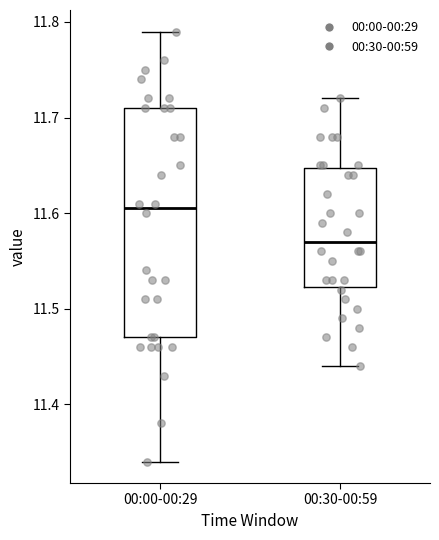

Reading left to right, transcribe this box plot: for each box, give where its median line is, the range the box spans, and where its two whiskers end, as read against the y-axis. The values are not printed on the chart, so give them approximately, as read against the axis.

00:00-00:29: median 11.61, box 11.47 to 11.71, whiskers 11.34 to 11.79
00:30-00:59: median 11.57, box 11.52 to 11.65, whiskers 11.44 to 11.72